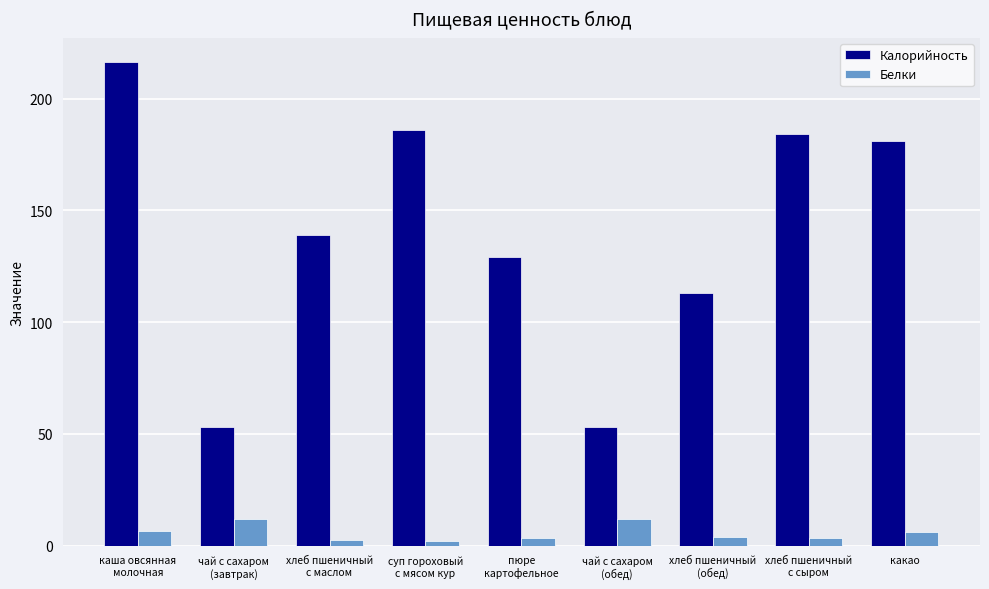

How many distinct data groups are displayed?

2